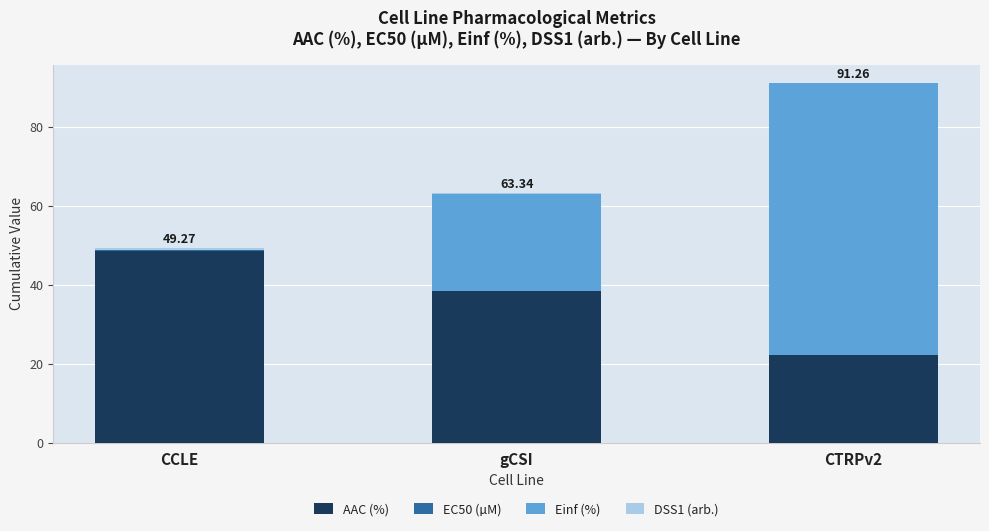

At which label does AAC (%) reach its peak?

CCLE